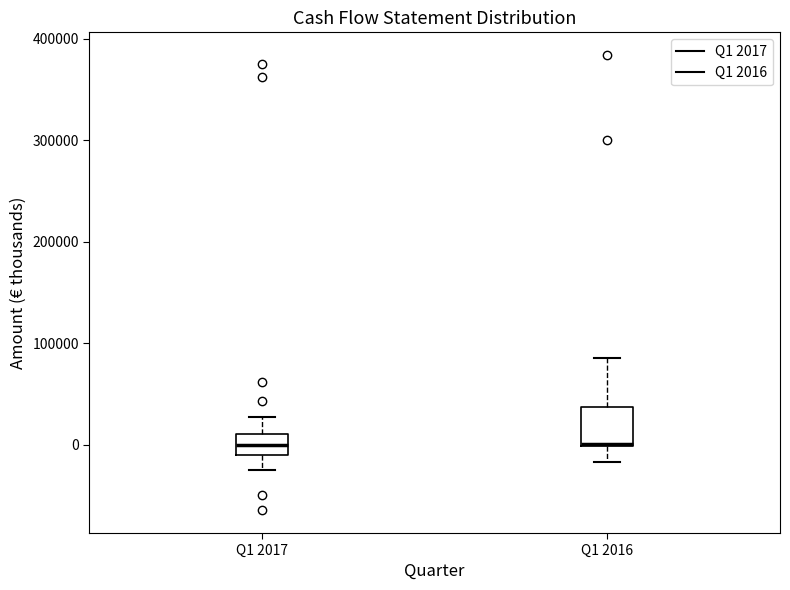

Where does the median line of the box for Q1 2017 sit on the y-axis? The values are not printed on the chart, so give them approximately, as read against the axis.

0